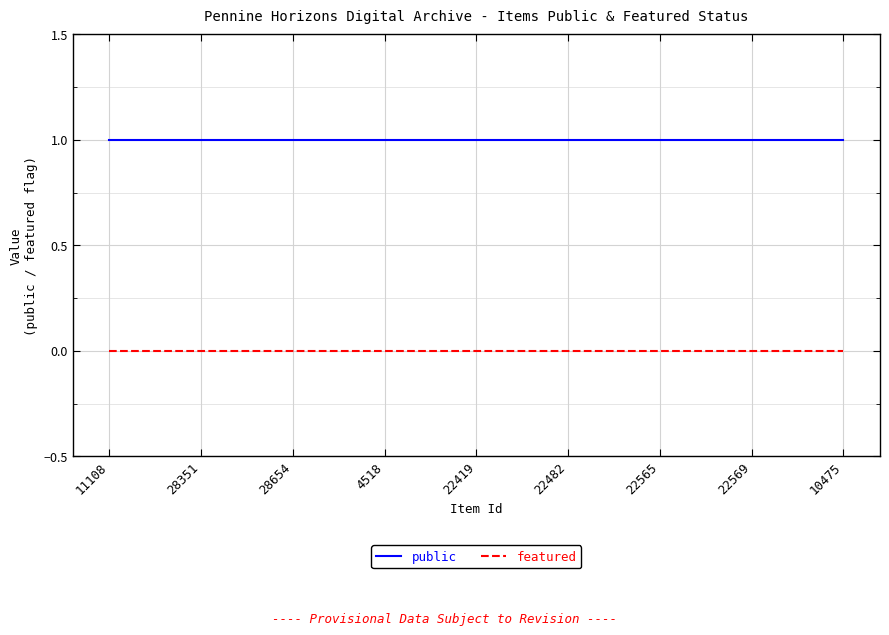

How many lines are shown in the chart?

2